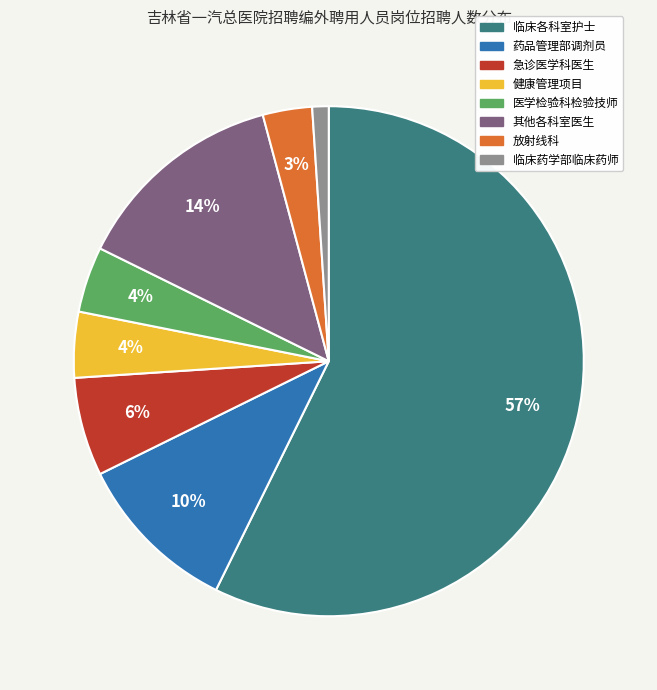

Does any single category account for the majority?

Yes